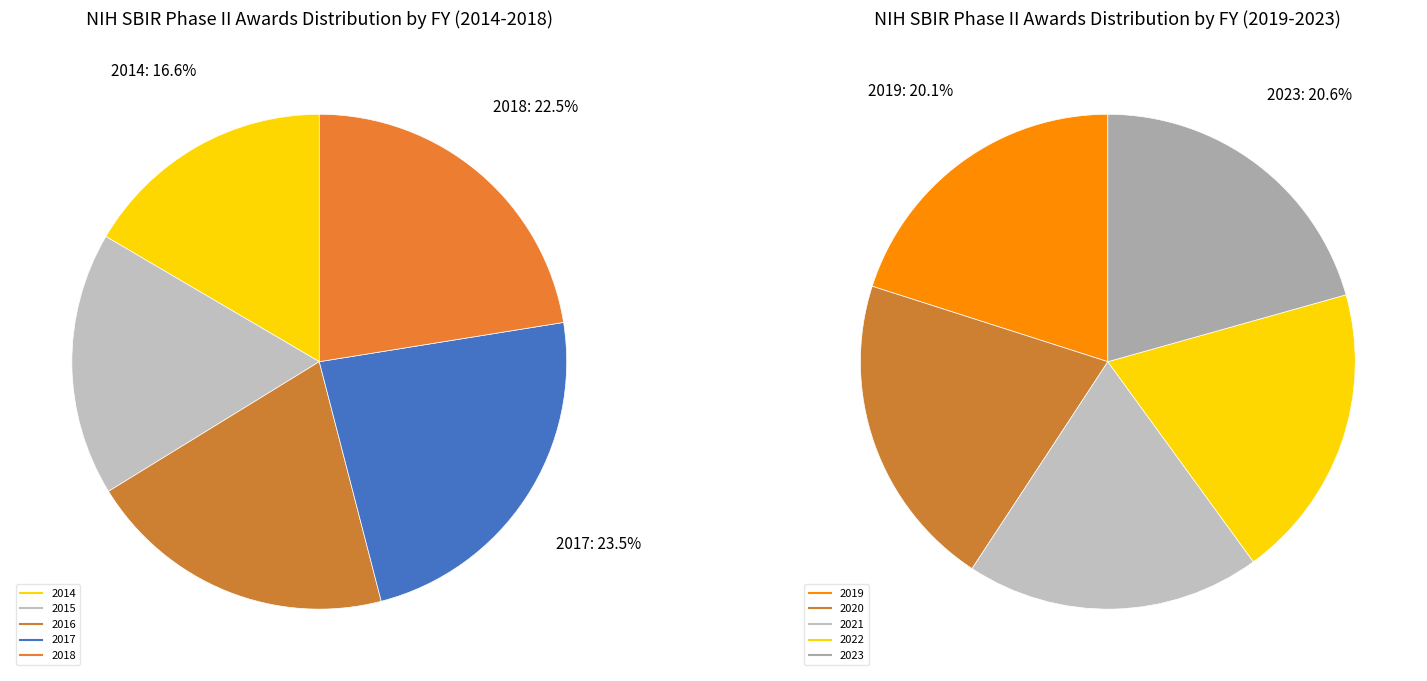

Do 2016 and 2015 together represent more than half of the pie?

No